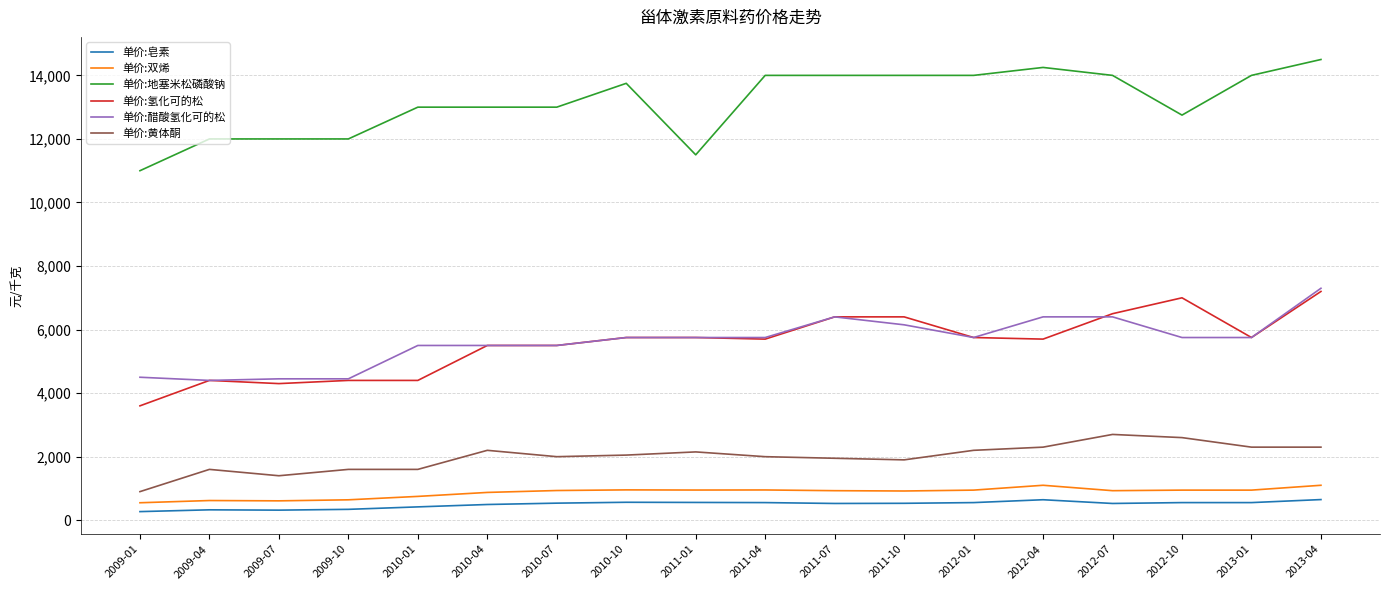

What is the difference between the maximum and minimum values in the 单价:黄体酮 series?

1800.0